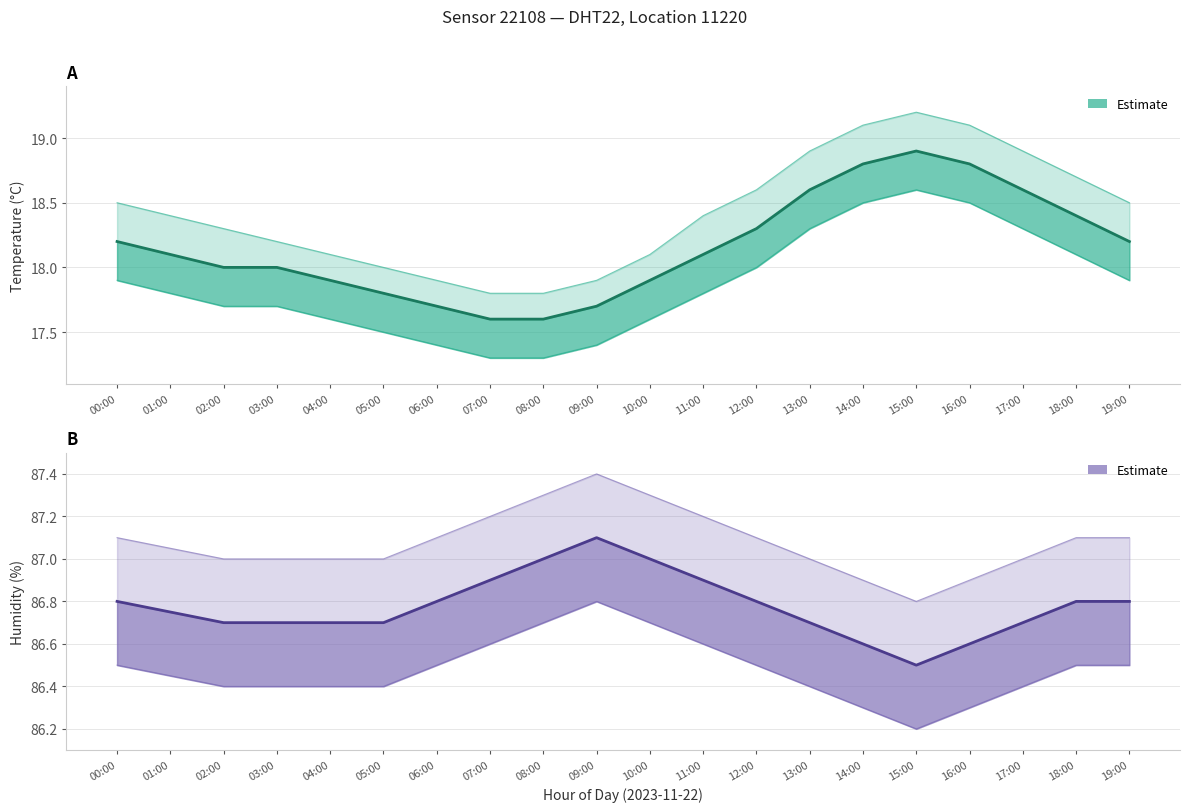

What is the sum of the values at 08:00 and 13:00?

173.7